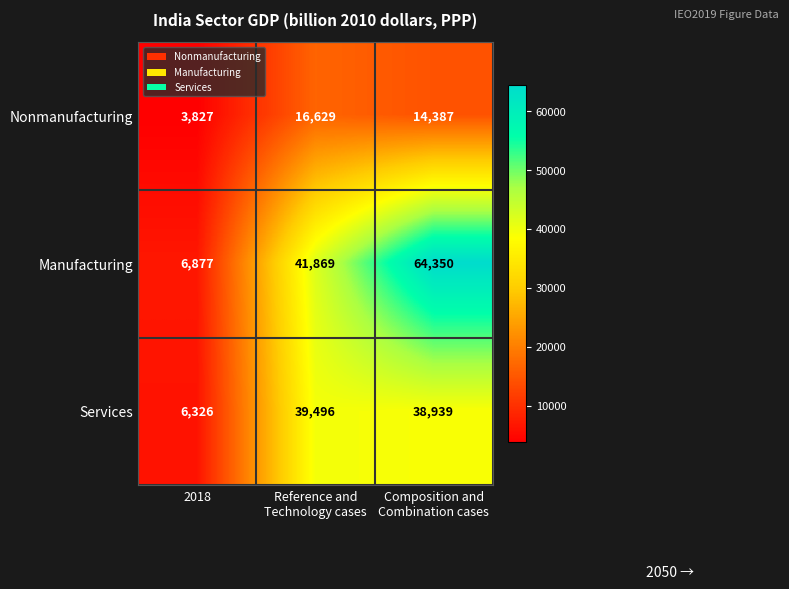

What is the total value across all series at 2018?

17030